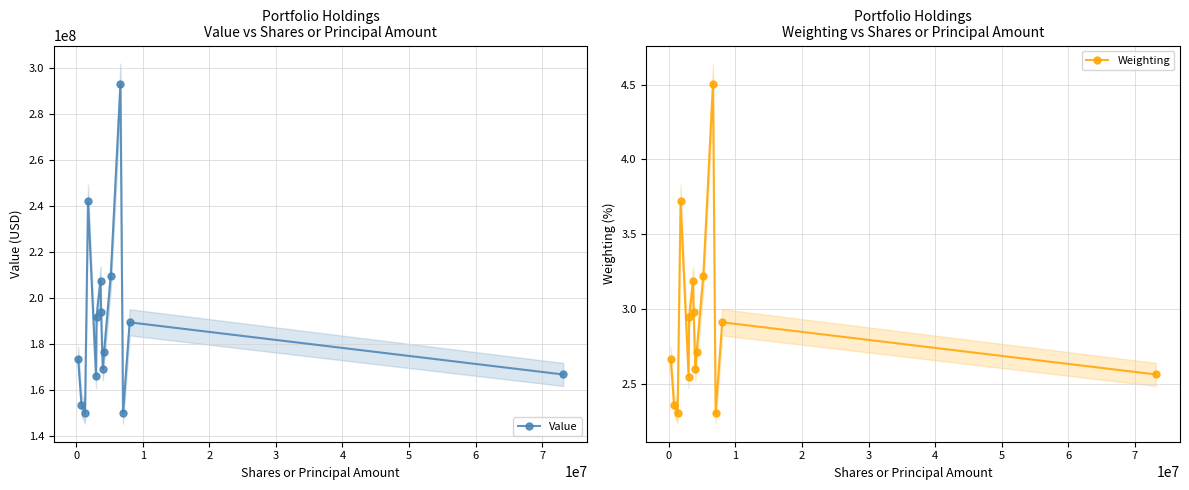

What is the value of the Value point at the 12th from the left?

293077000